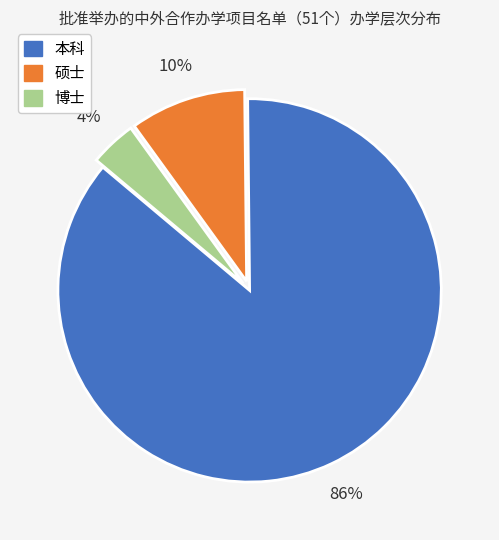

How many segments does this pie chart have?

3